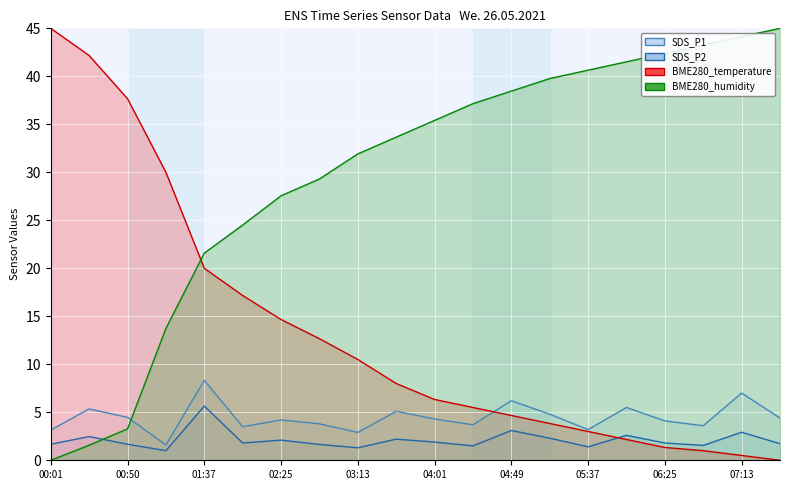

The BME280_temperature_line series shows -30.4 at 19. True or false?

False